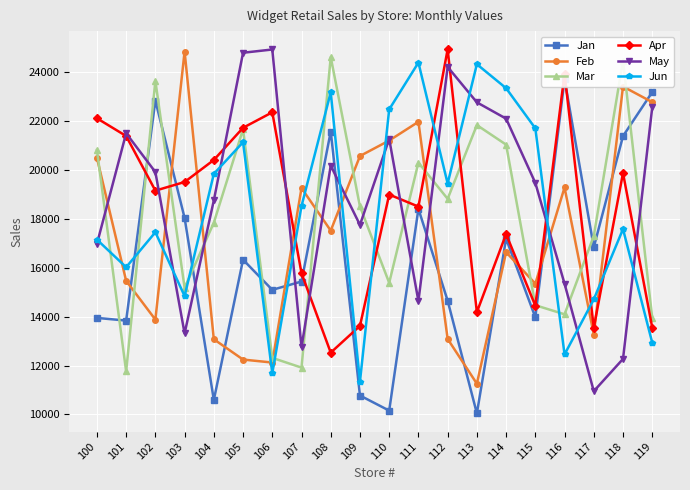

Rank the series by their maximum value, from lowest to highest.

Jan, Jun, Mar, Feb, May, Apr